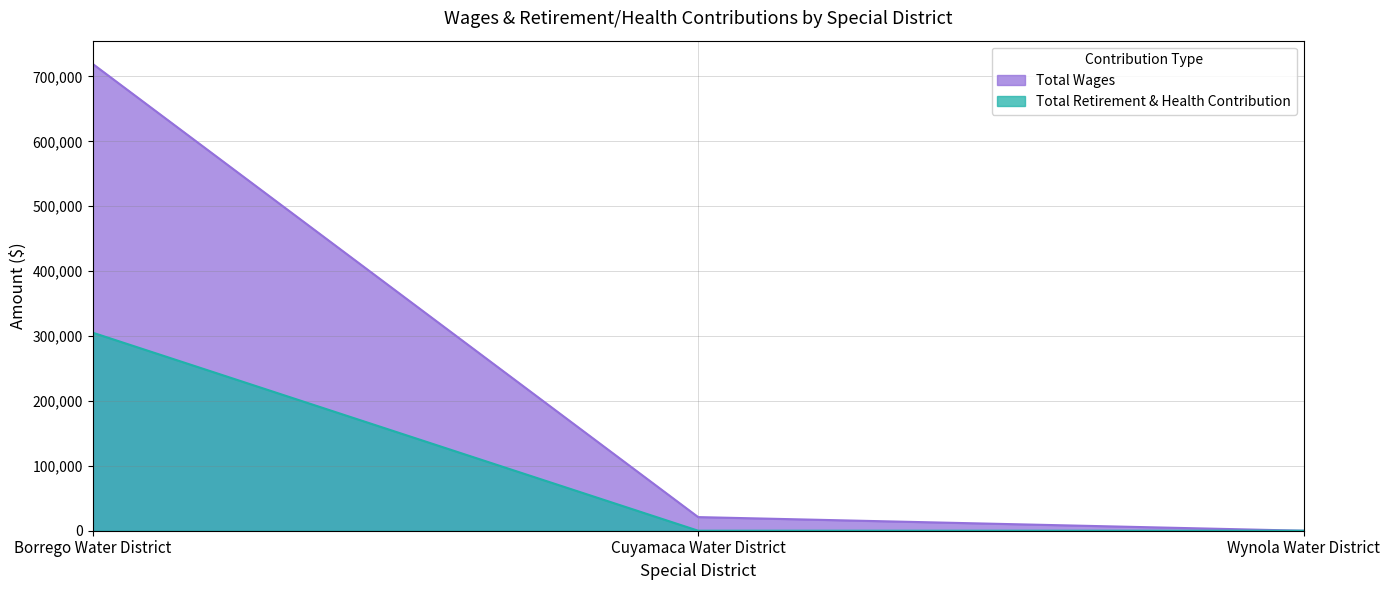

Reading left to right, transcribe all the data shown in this chart.

Total Wages: 719252	21002	0
Total Retirement & Health Contribution: 305142	0	0